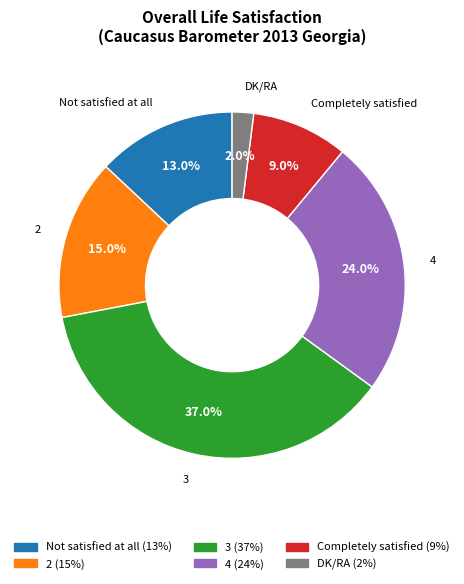

True or false: Not satisfied at all accounts for 20% of the total.

False